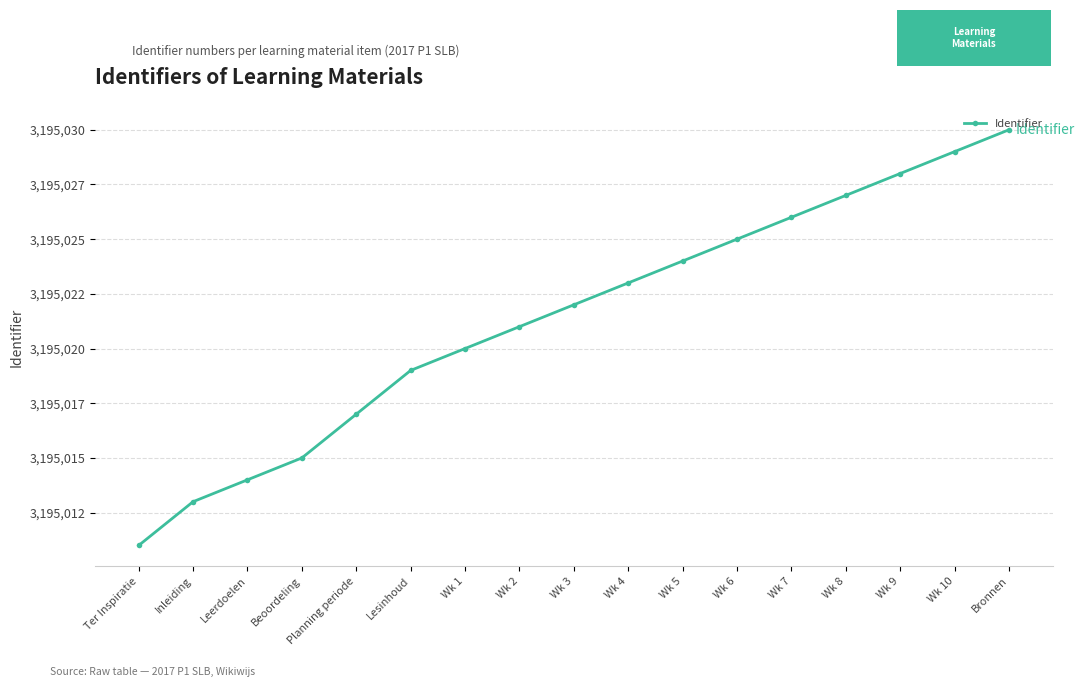

What position from the right is Bronnen?

1